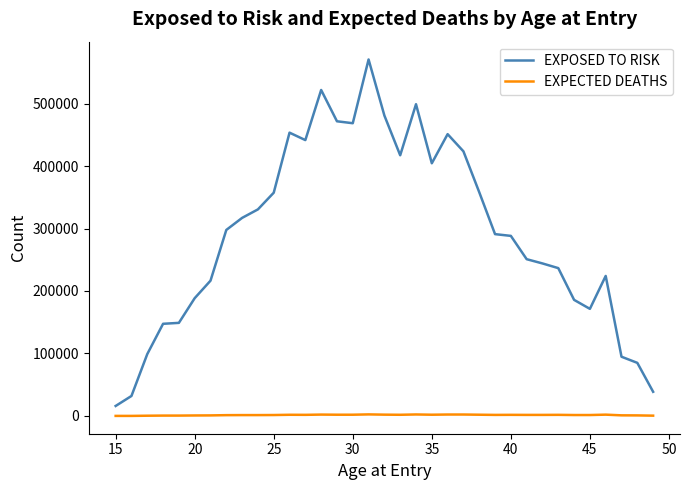

True or false: EXPECTED DEATHS and EXPOSED TO RISK intersect in this chart.

False